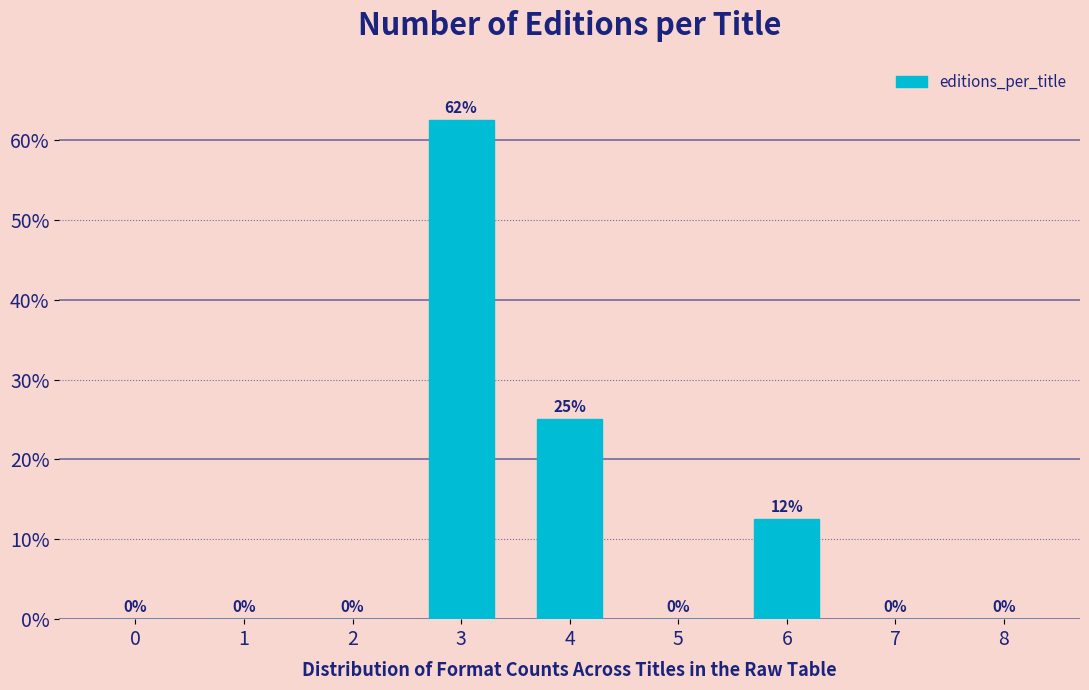

Which has a higher value, 1 or 4?

4